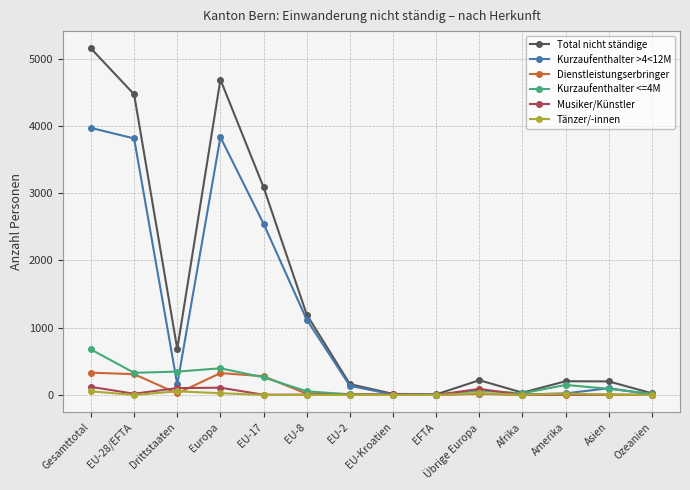

True or false: Total nicht ständige has a value of 4972 at EU-17.

False